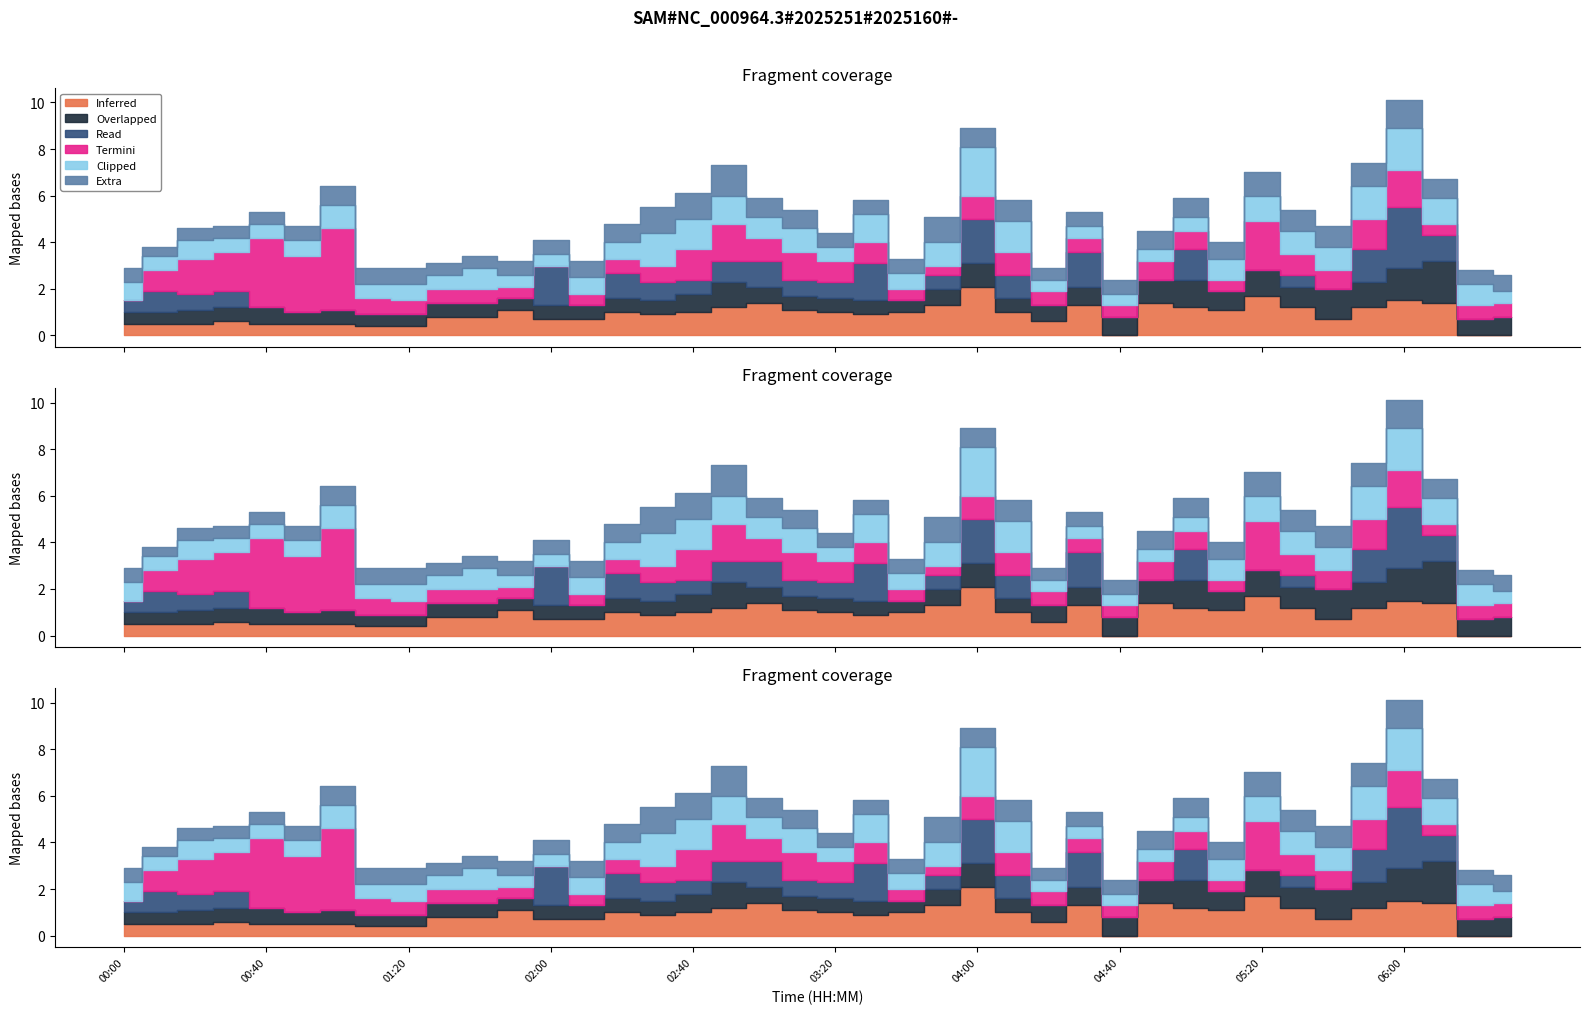

Does the chart display data point markers on the line(s)?

No